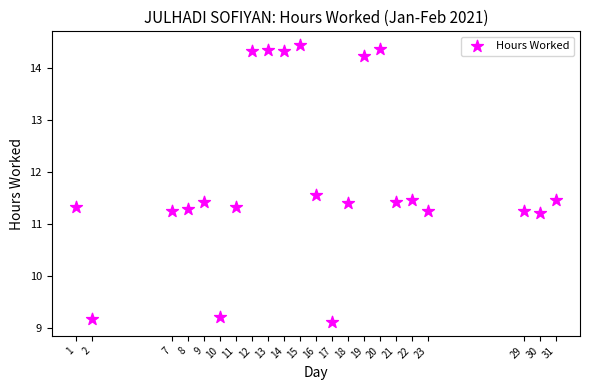

What is the range of X values (max minus min)?

30.0